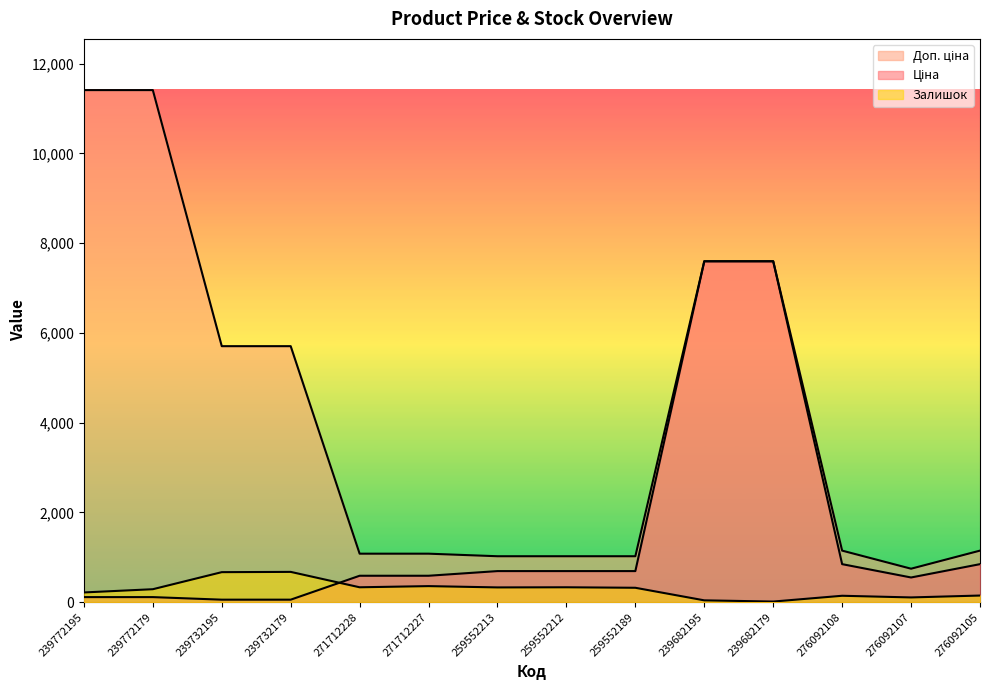

Is it true that Ціна equals 12606.8 at 239682195?

False